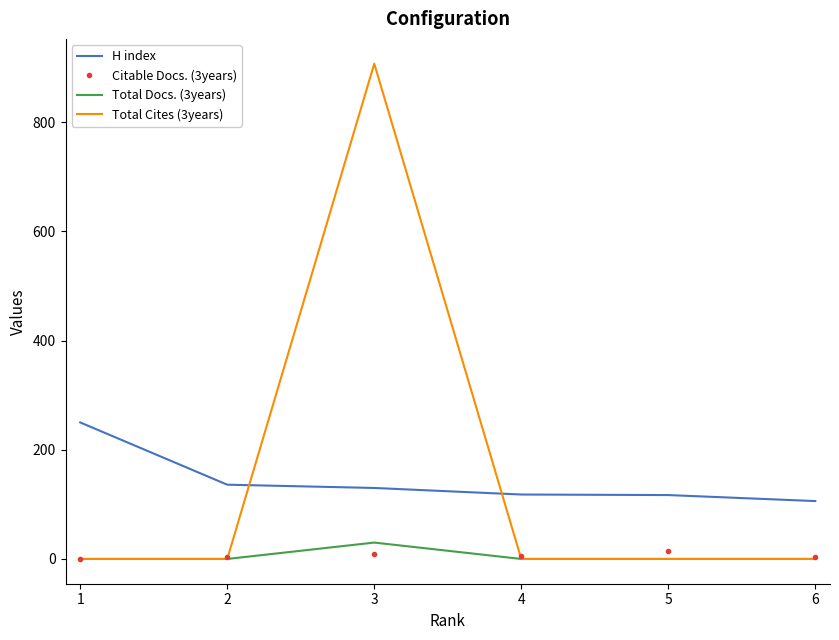

Is it true that Total Cites (3years) equals 409 at 3?

False